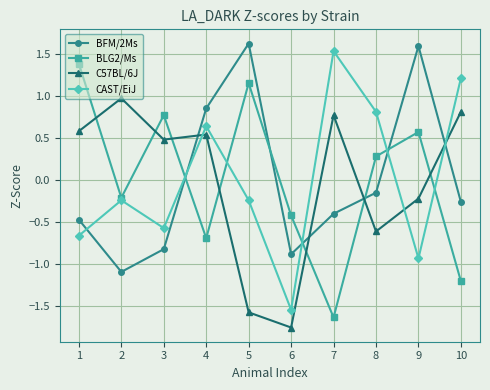

What is the total value across all series at 6?

-4.6